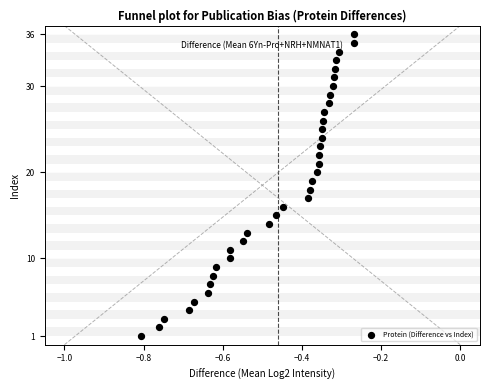

What is the range of Y values (max minus min)?

35